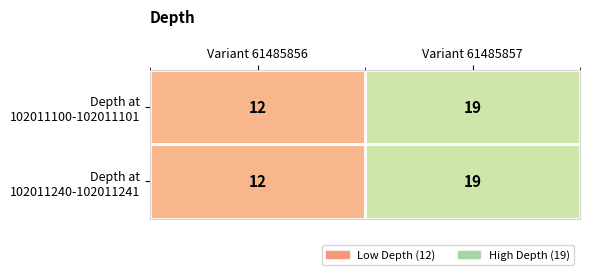

Which label corresponds to the smallest value in the chart?

Variant 61485856